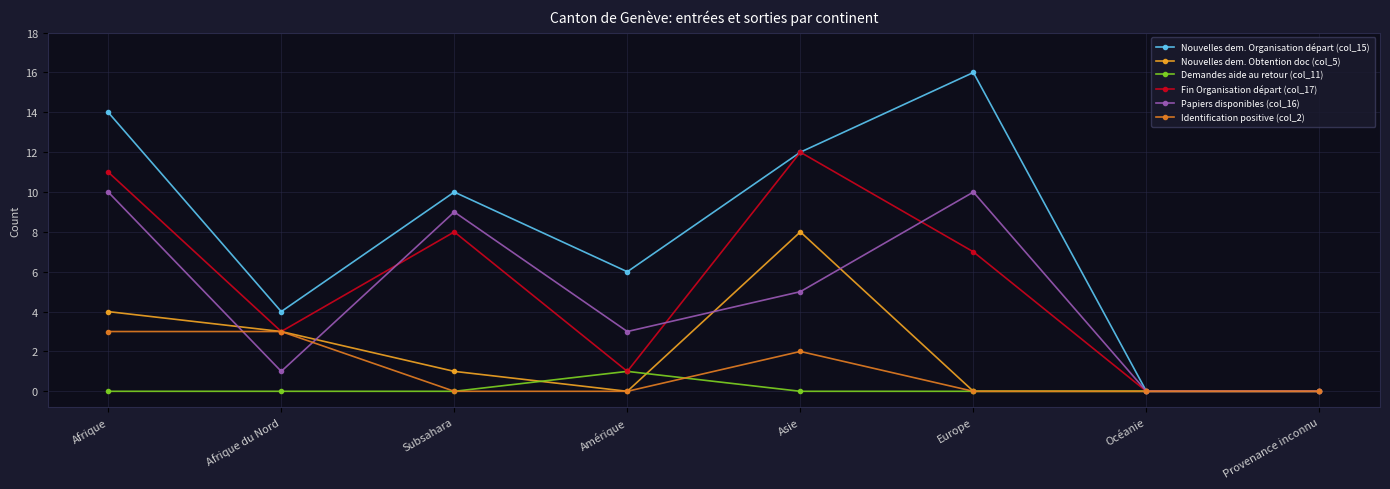

Which category has the highest value in the Nouvelles dem. Organisation départ (col_15) series?

Europe